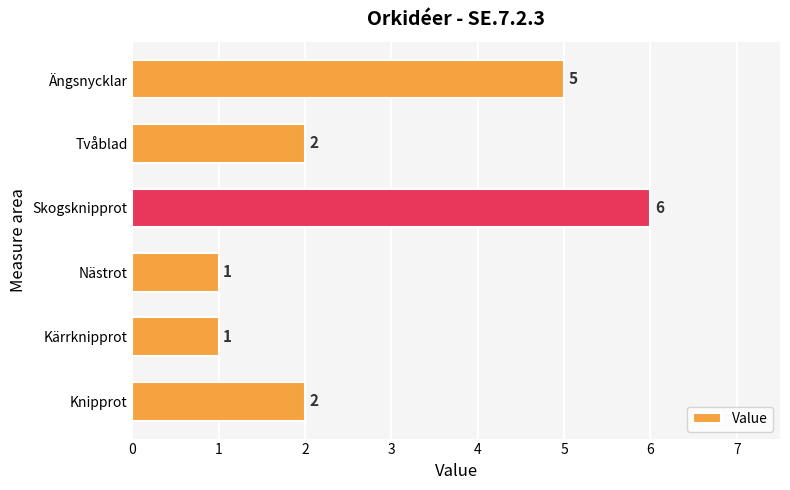

How many data points are less than 2?

2